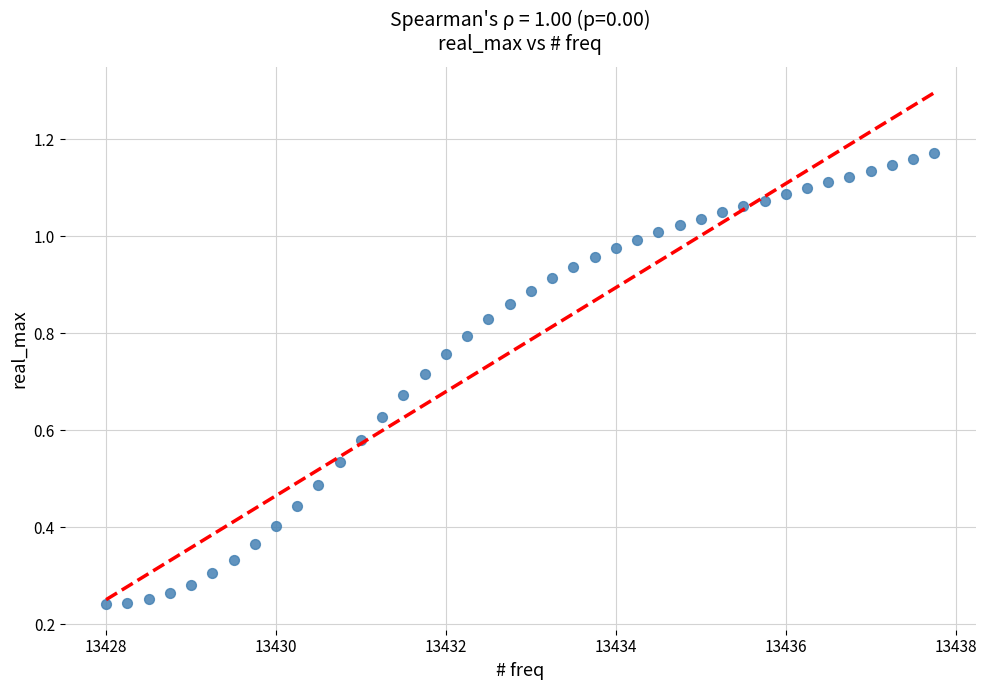

What is the range of X values (max minus min)?

9.8